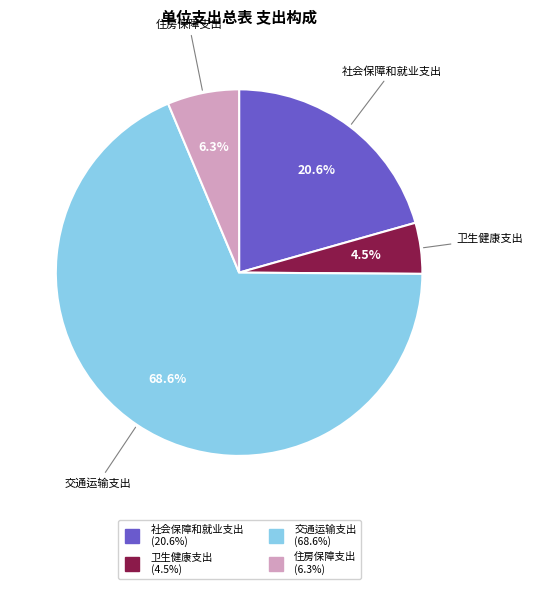

Rank the categories by value from lowest to highest.

卫生健康支出, 住房保障支出, 社会保障和就业支出, 交通运输支出